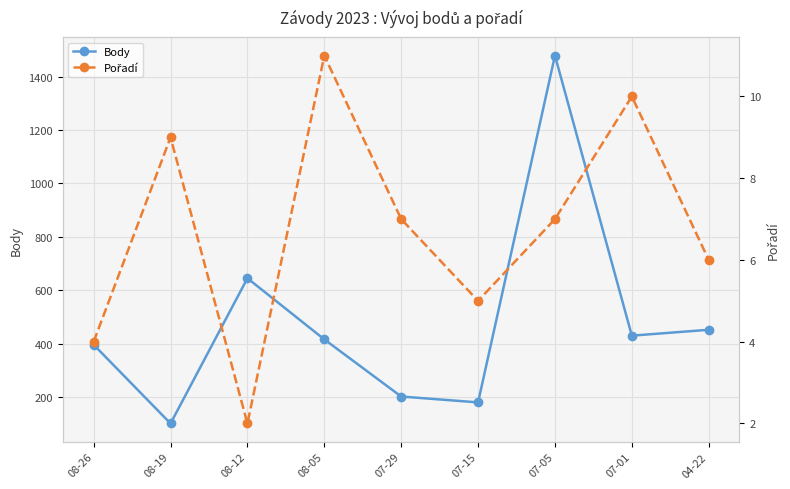

Reading left to right, what are all the values shown in this chart?

Body: 08-26=396	08-19=101	08-12=645	08-05=416	07-29=202	07-15=180	07-05=1479	07-01=430	04-22=452
Pořadí: 08-26=4	08-19=9	08-12=2	08-05=11	07-29=7	07-15=5	07-05=7	07-01=10	04-22=6